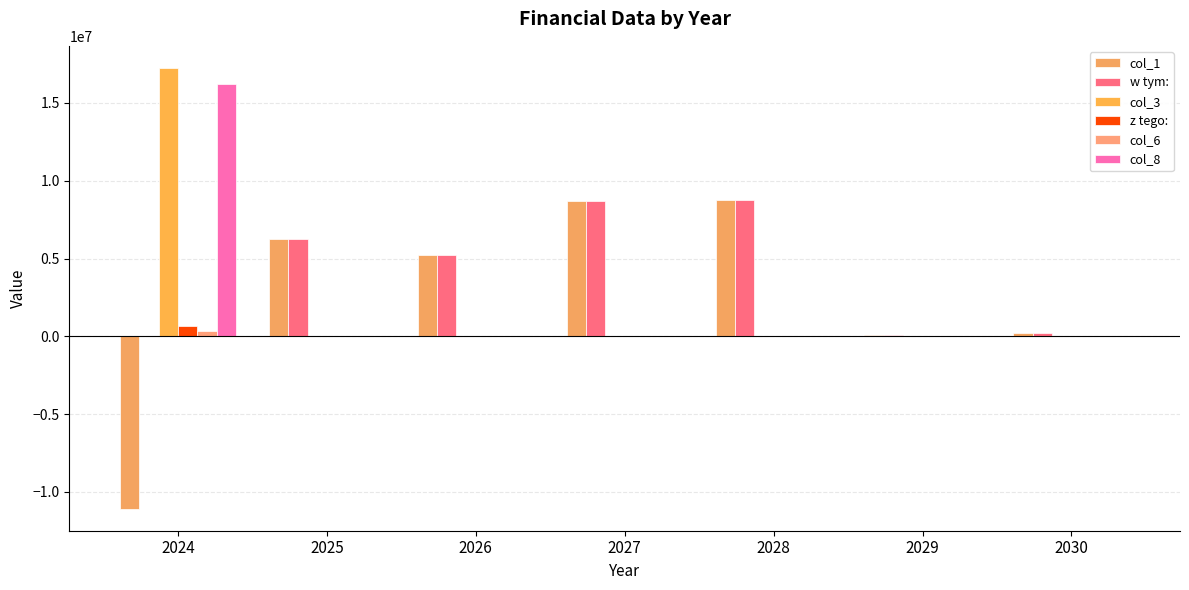

What is the average value of the col_6 series?

50507